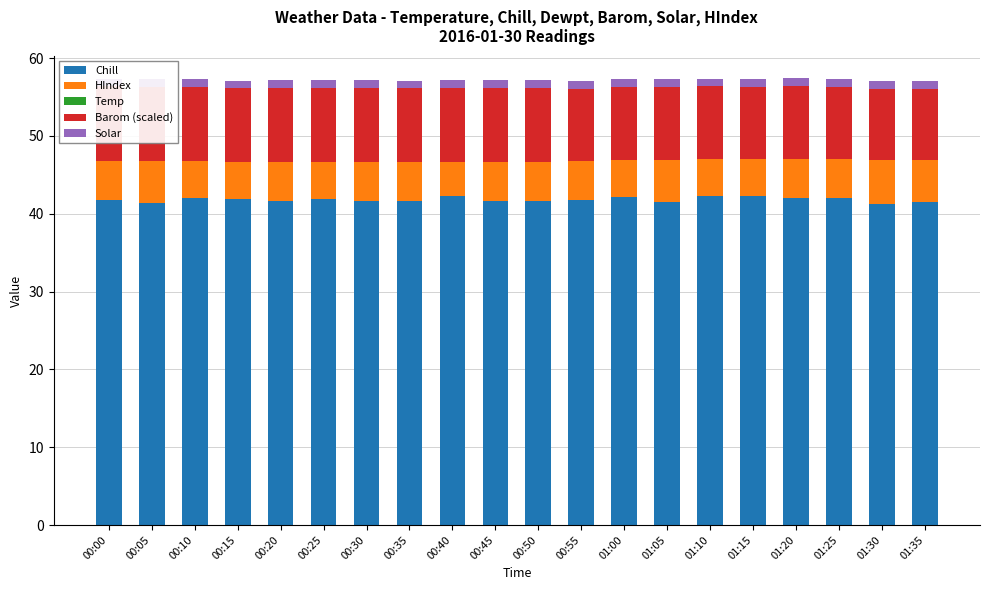

At which category is the sum across all series the highest?

01:20